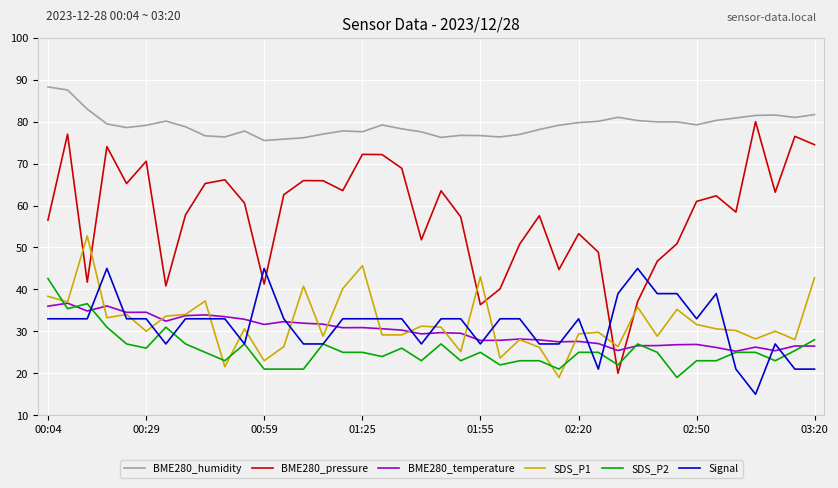

Which series has the largest range (max minus min)?

BME280_pressure